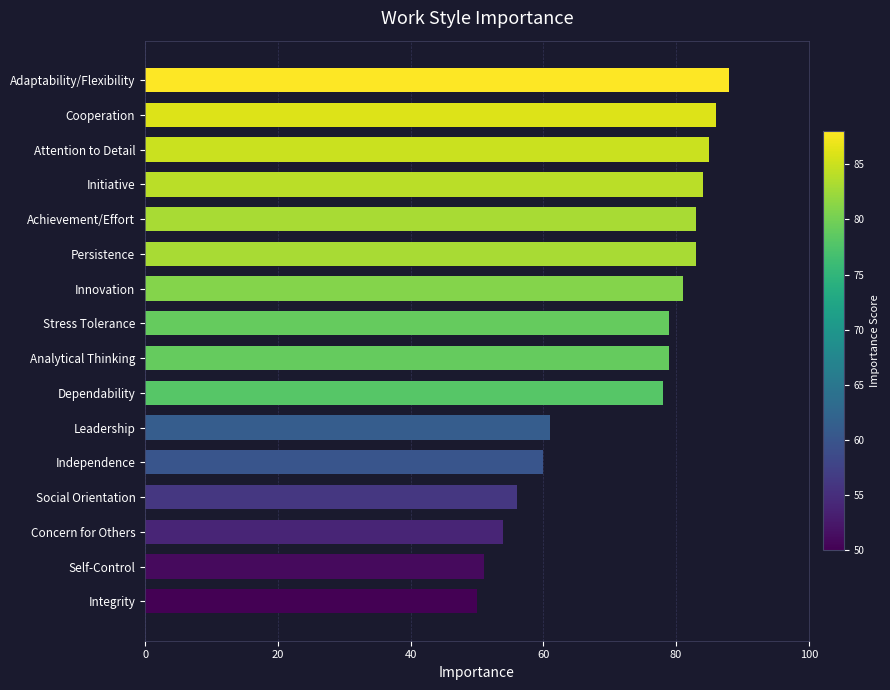

What position from the top is Self-Control?

15